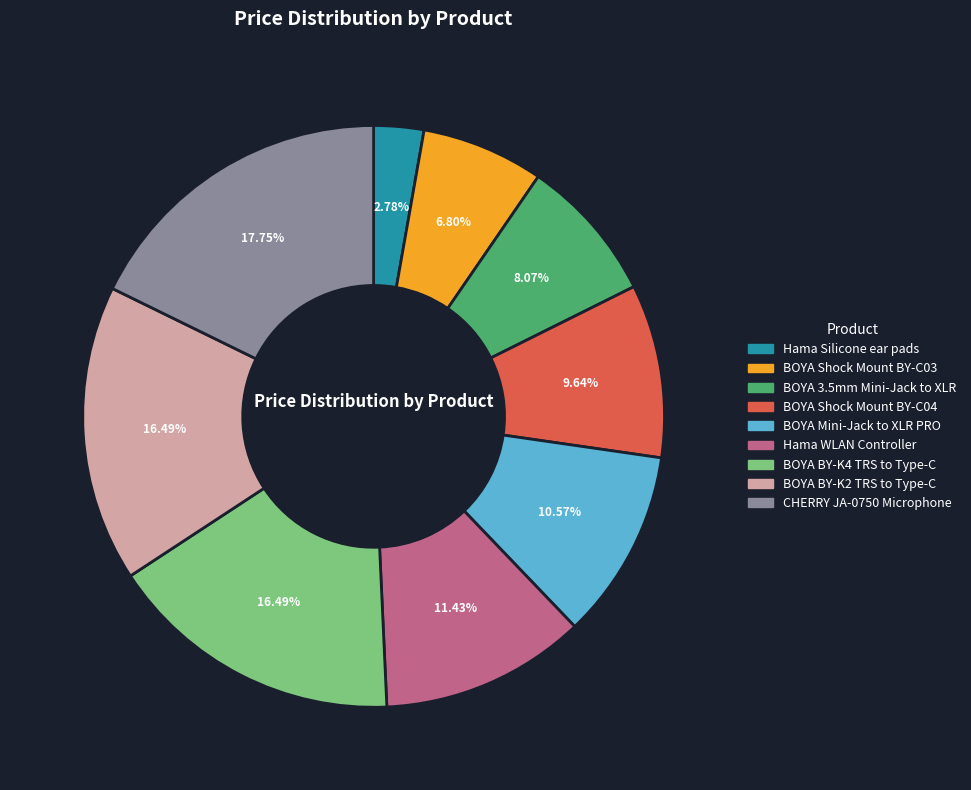

Between BOYA Shock Mount BY-C04 and CHERRY JA-0750 Microphone, which is larger?

CHERRY JA-0750 Microphone